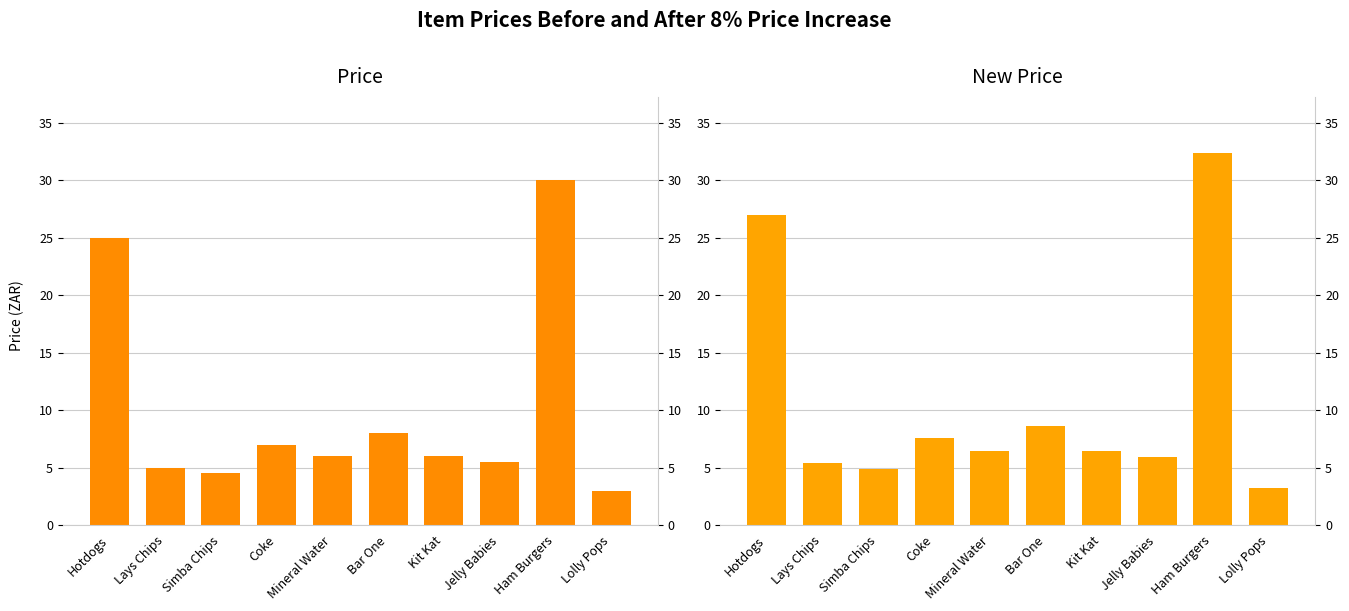

How many data points in Price are less than 6?

4